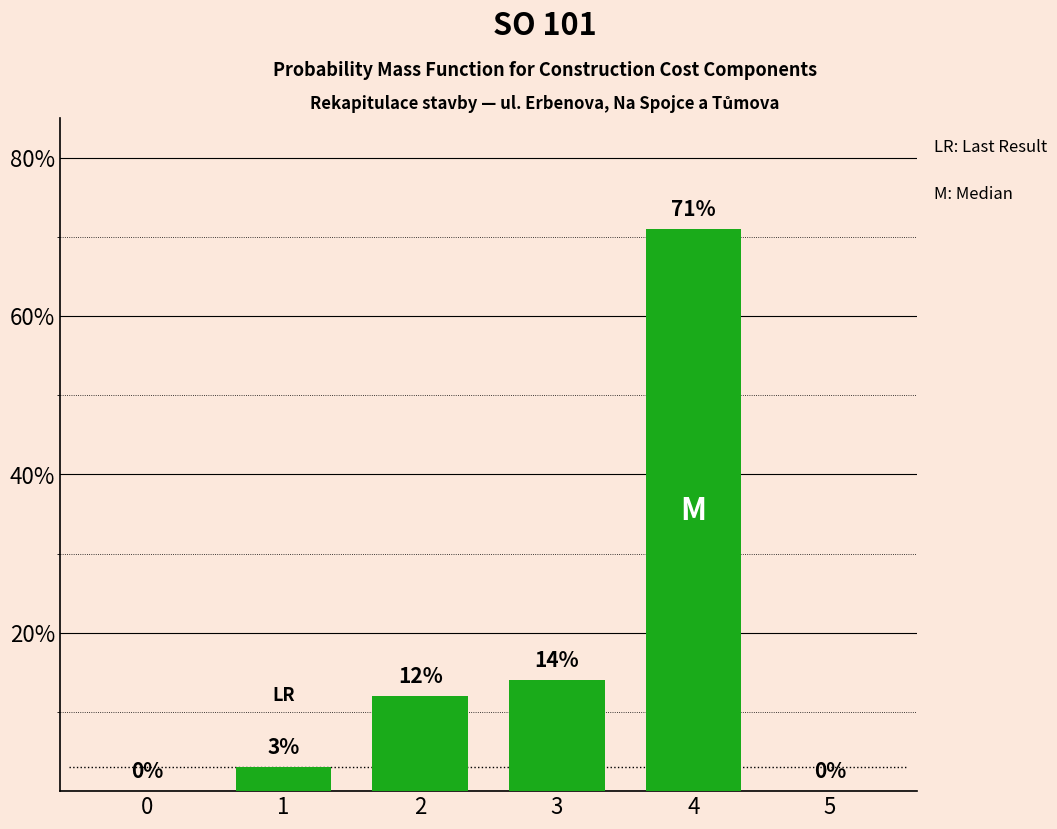

What is the average value?

17